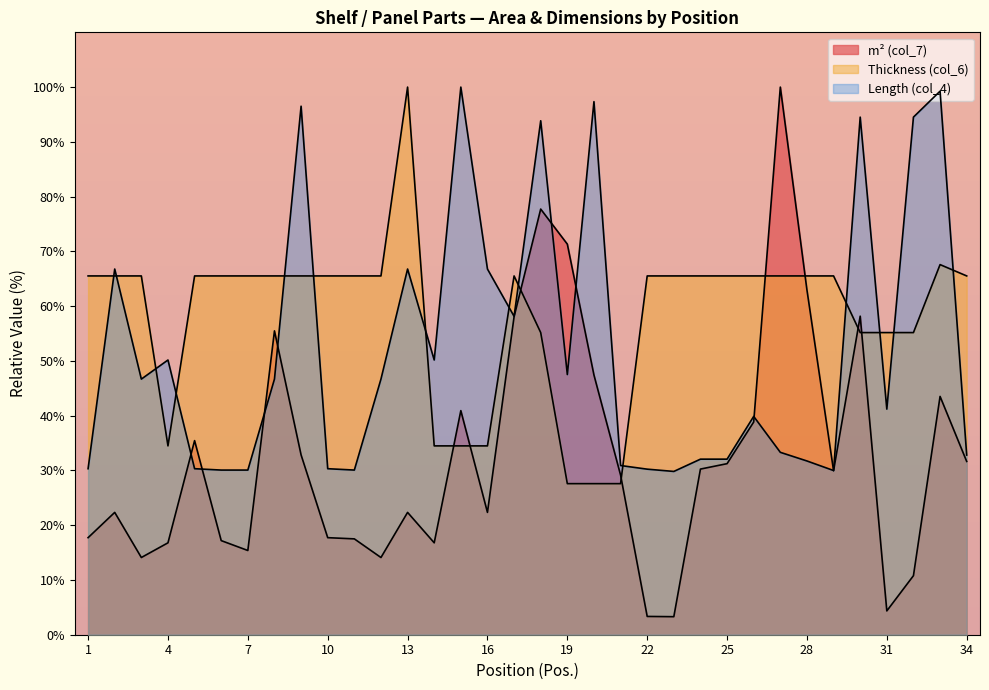

Reading left to right, extract all data points from this chart.

m² (col_7): 1=17.7	2=22.3	3=14.1	4=16.8	5=35.4	6=17.2	7=15.4	8=55.5	9=32.8	10=17.7	11=17.5	12=14.1	13=22.3	14=16.8	15=40.9	16=22.3	17=58.1	18=77.7	19=71.3	20=47.4	21=29.1	22=3.3	23=3.3	24=30.2	25=31.2	26=38.8	27=100.0	28=63.0	29=29.9	30=58.2	31=4.3	32=10.8	33=43.5	34=31.6
Thickness (col_6): 1=65.5	2=65.5	3=65.5	4=34.5	5=65.5	6=65.5	7=65.5	8=65.5	9=65.5	10=65.5	11=65.5	12=65.5	13=100.0	14=34.5	15=34.5	16=34.5	17=65.5	18=55.2	19=27.6	20=27.6	21=27.6	22=65.5	23=65.5	24=65.5	25=65.5	26=65.5	27=65.5	28=65.5	29=65.5	30=55.2	31=55.2	32=55.2	33=67.6	34=65.5
Length (col_4): 1=30.3	2=66.8	3=46.7	4=50.2	5=30.3	6=30.1	7=30.1	8=46.7	9=96.5	10=30.3	11=30.1	12=46.7	13=66.8	14=50.2	15=100.0	16=66.8	17=58.1	18=93.9	19=47.5	20=97.3	21=30.9	22=30.2	23=29.8	24=32.1	25=32.1	26=39.9	27=33.3	28=31.7	29=30.0	30=94.5	31=41.2	32=94.5	33=99.3	34=32.8